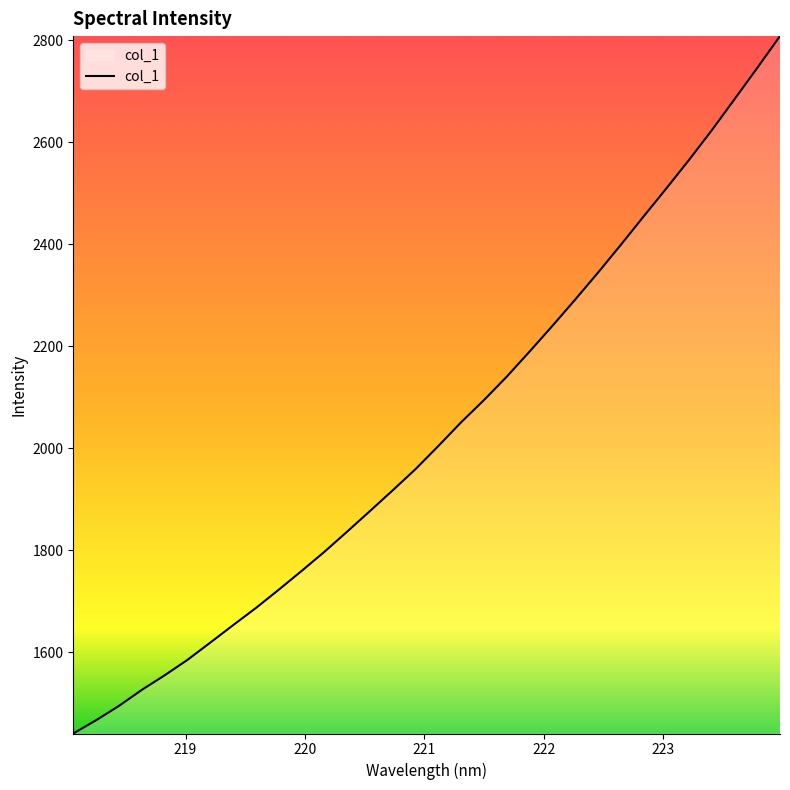

What is the greatest value displayed?

2807.7